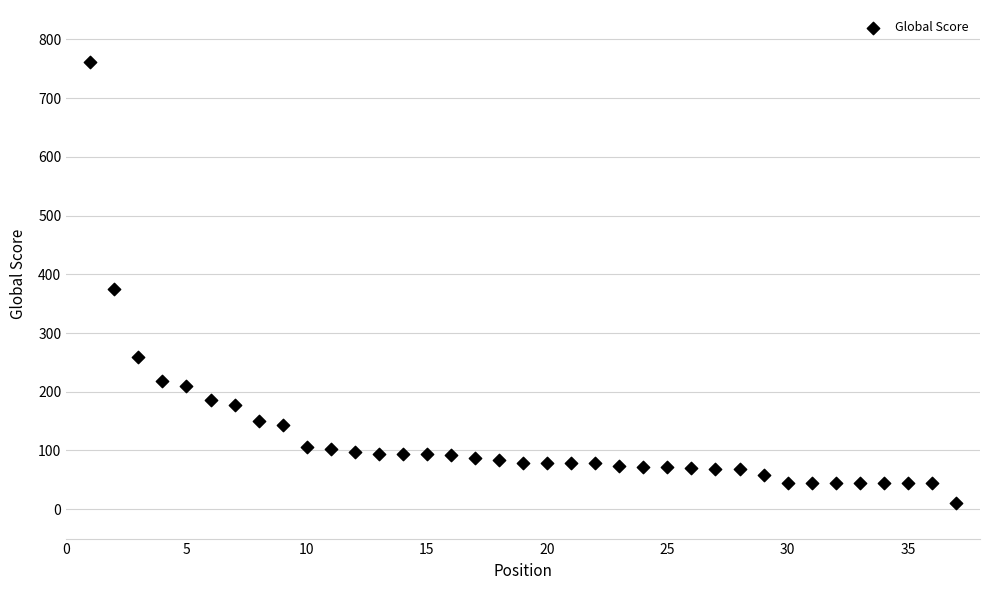

What is the range of X values (max minus min)?

36